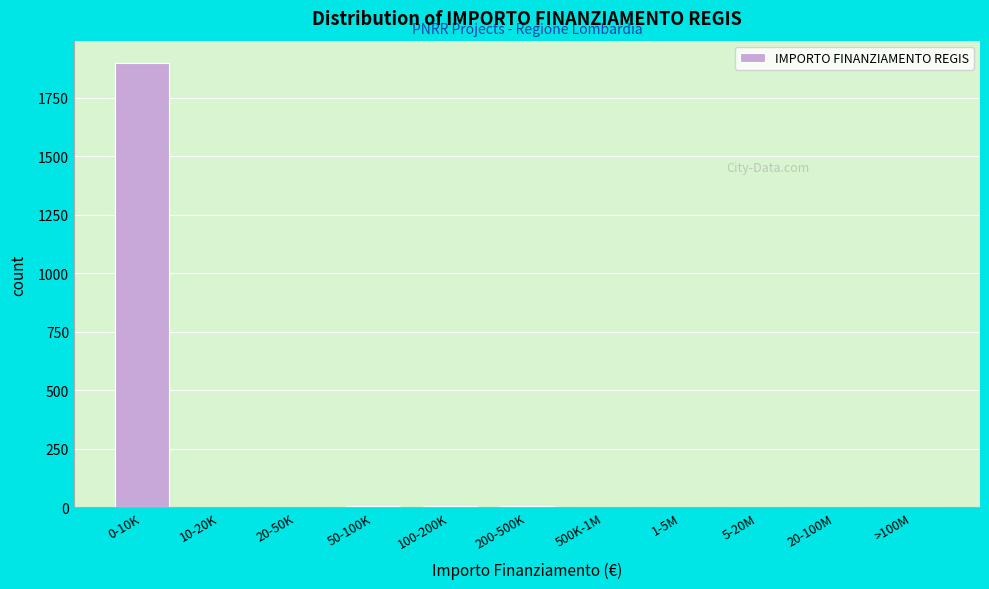

What is the sum of all values?

1925